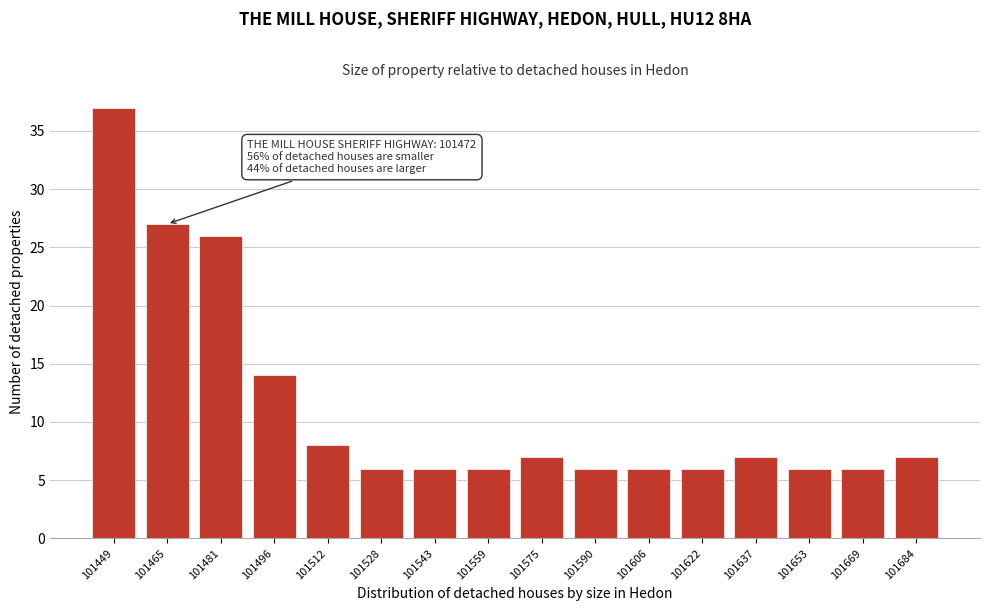

Reading right to left, extract all data points from this chart.

101684=7	101669=6	101653=6	101637=7	101622=6	101606=6	101590=6	101575=7	101559=6	101543=6	101528=6	101512=8	101496=14	101481=26	101465=27	101449=37